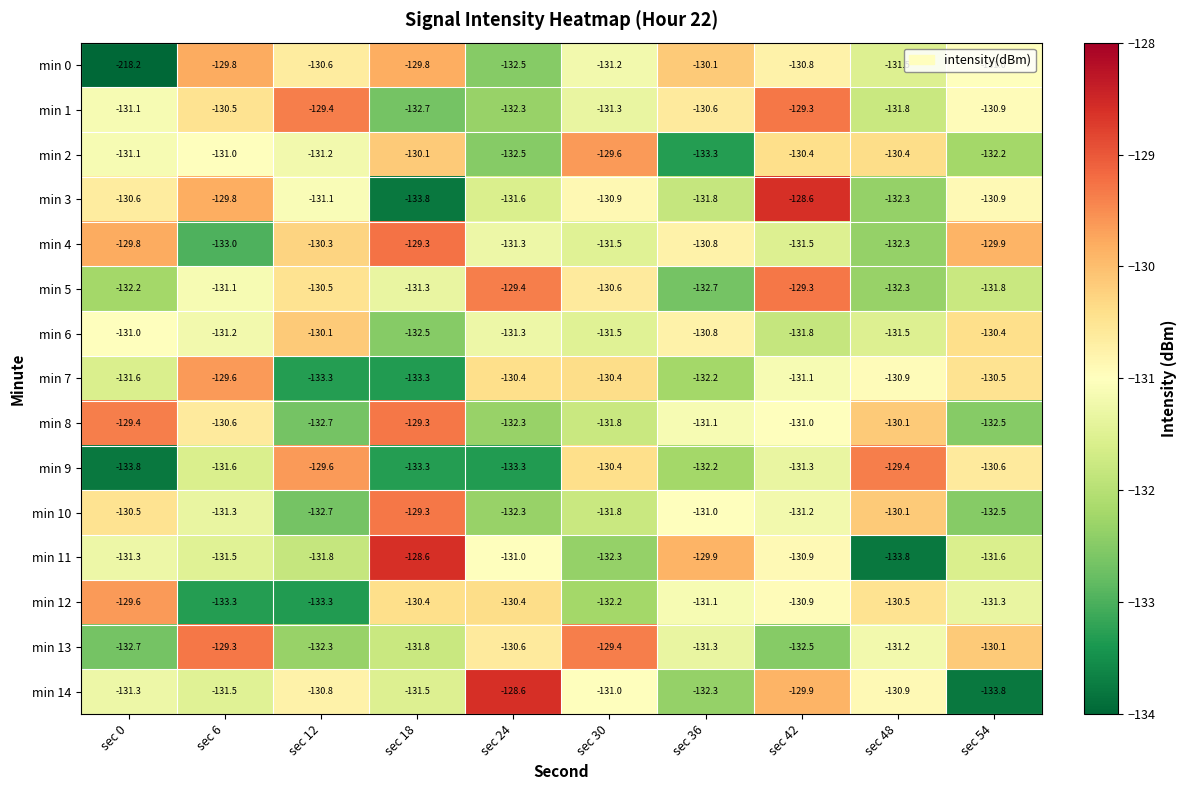

Which series has the widest spread of values?

min 0